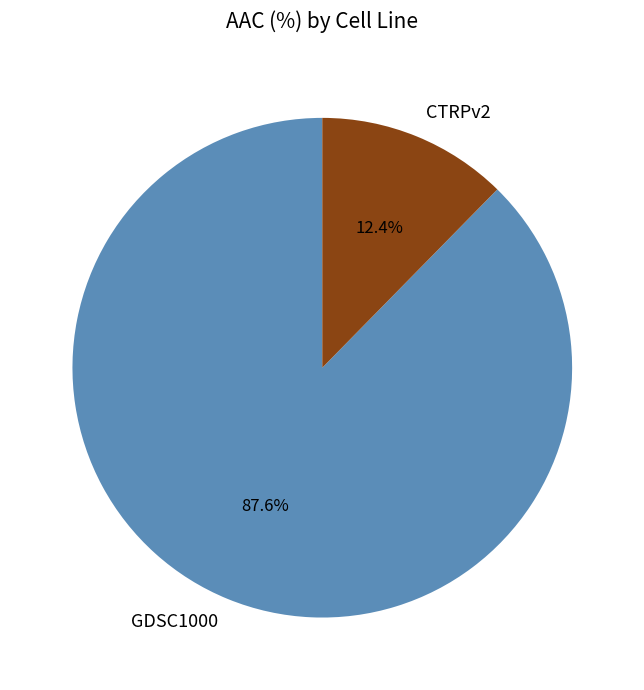

Is CTRPv2 the majority of the pie?

No